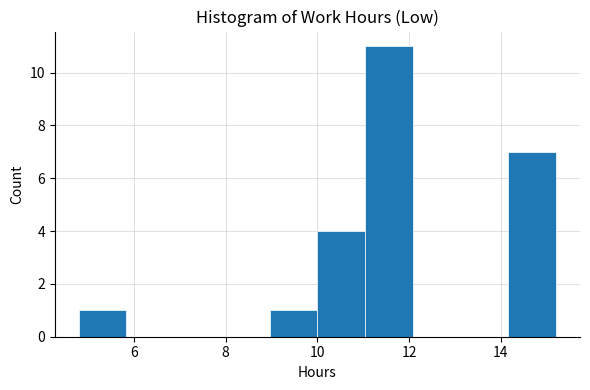

Which range on the x-axis has the tallest bar?

11.0 to 12.0